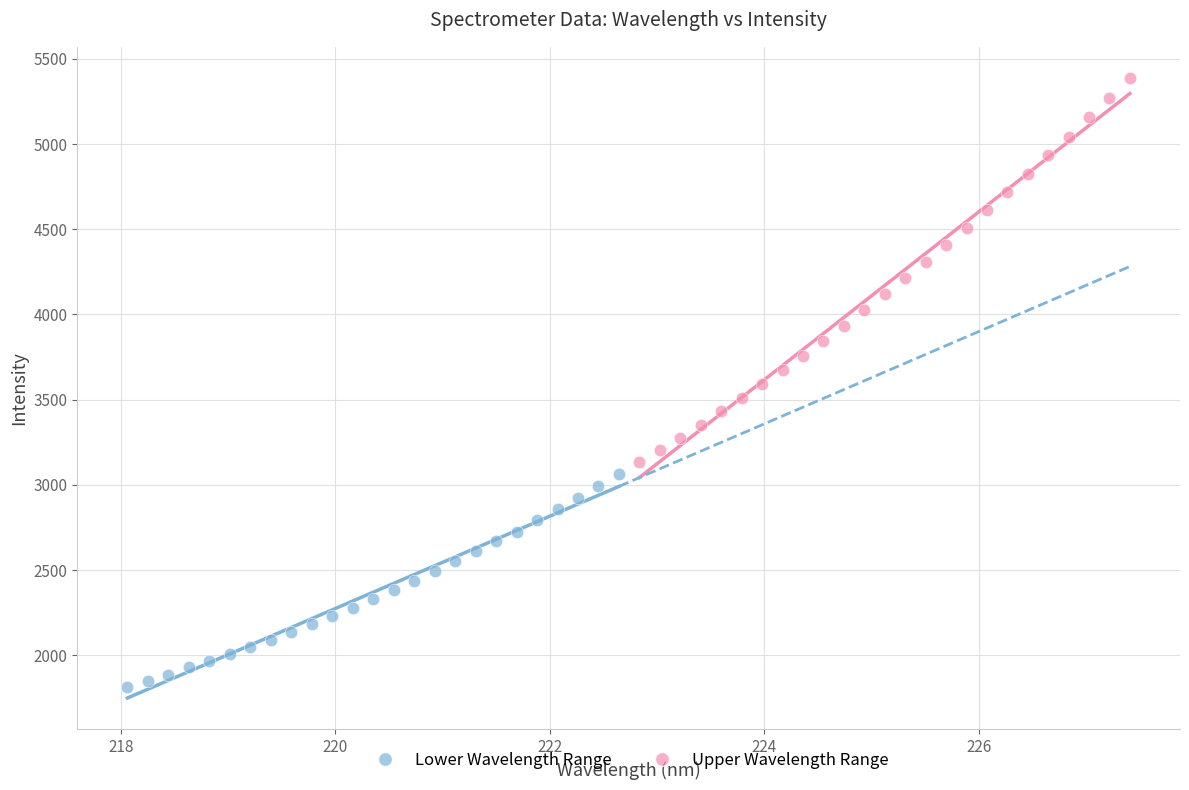

Which series contains the lowest Y value?

Lower Wavelength Range